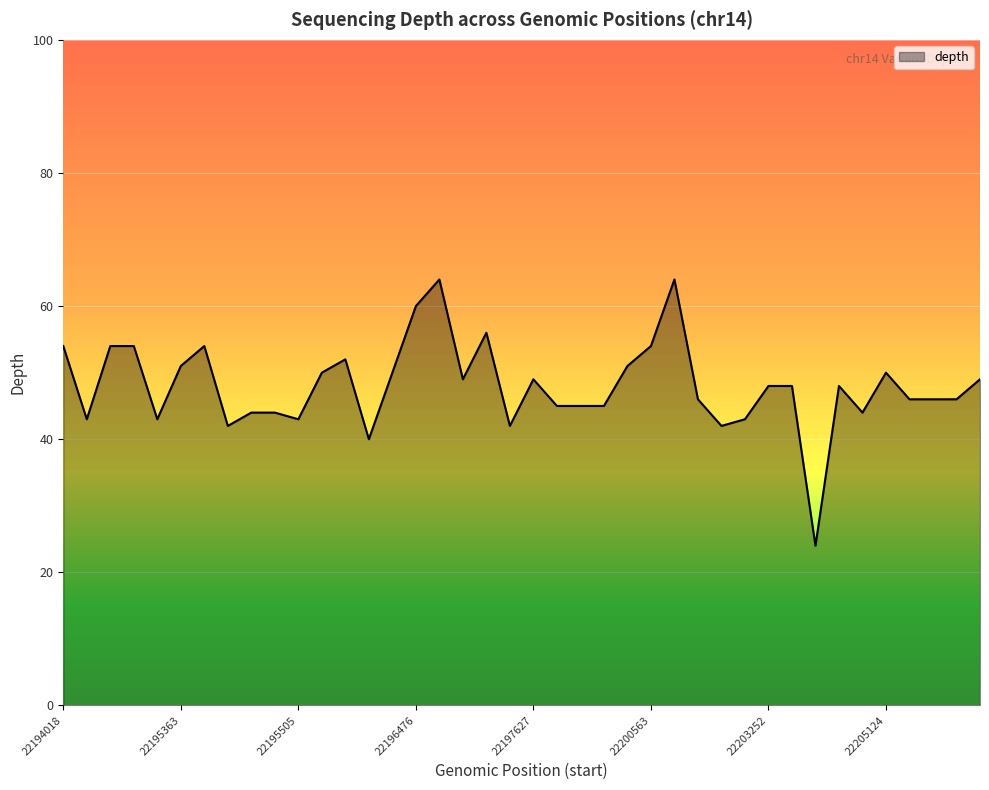

Count the number of categories in the chart.

40